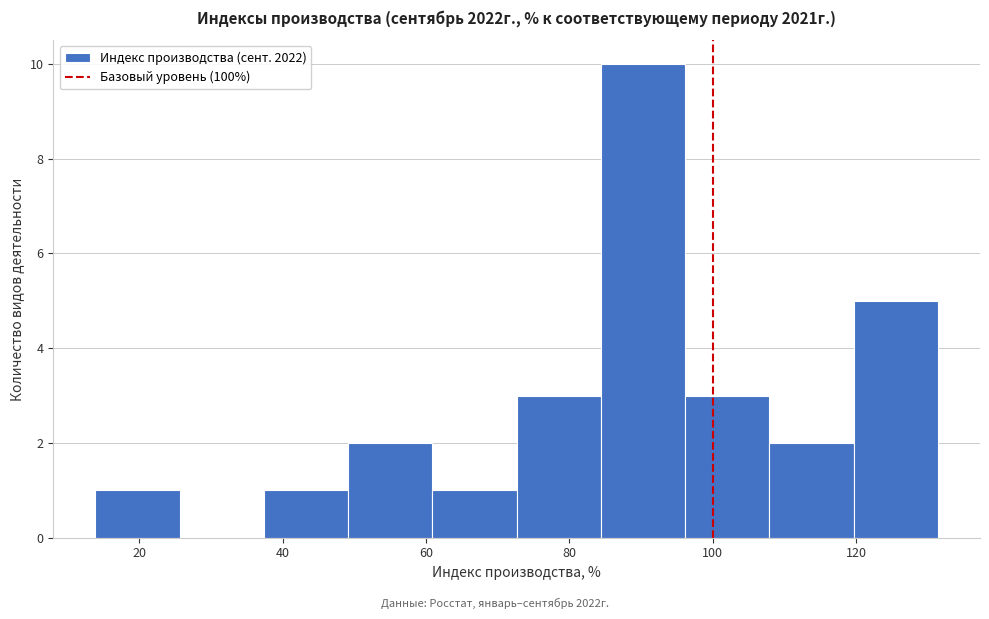

Which range on the x-axis has the tallest bar?

84 to 96